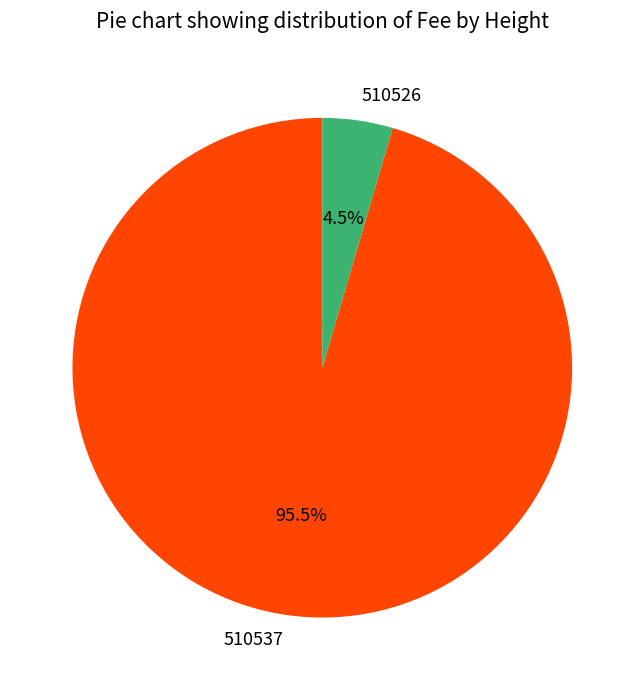

How much of the chart is everything except 510537?

4.5%